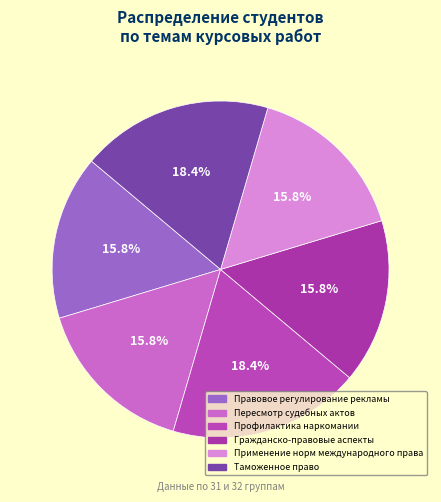

What percentage do Таможенное право and Профилактика наркомании together represent?

36.8%